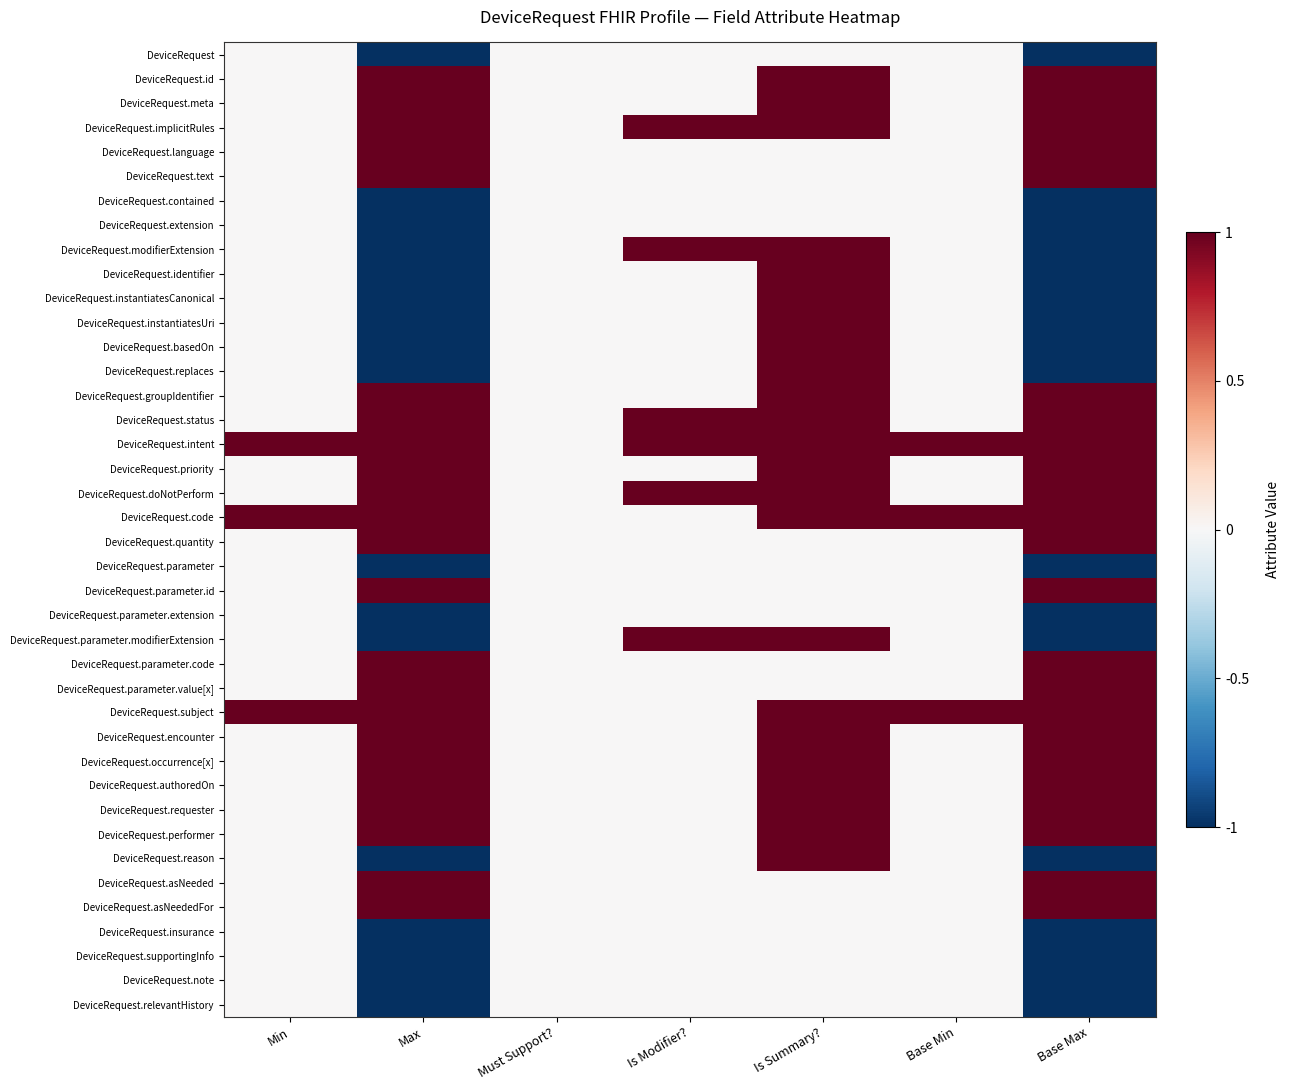

How many categories are shown in the chart?

7